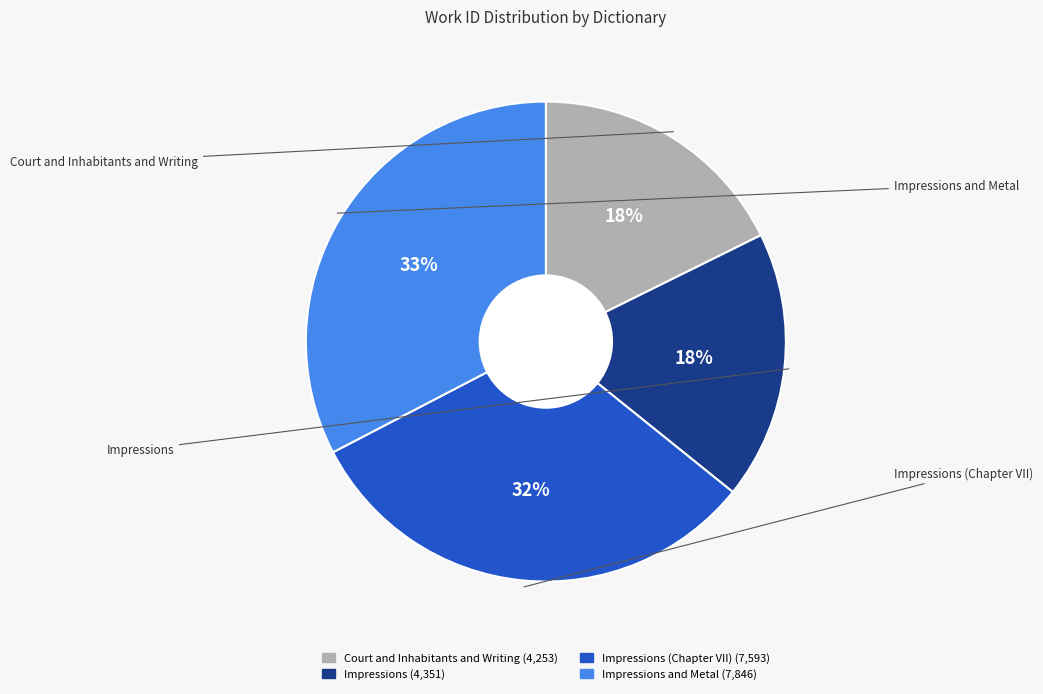

Is there a majority slice in this chart?

No